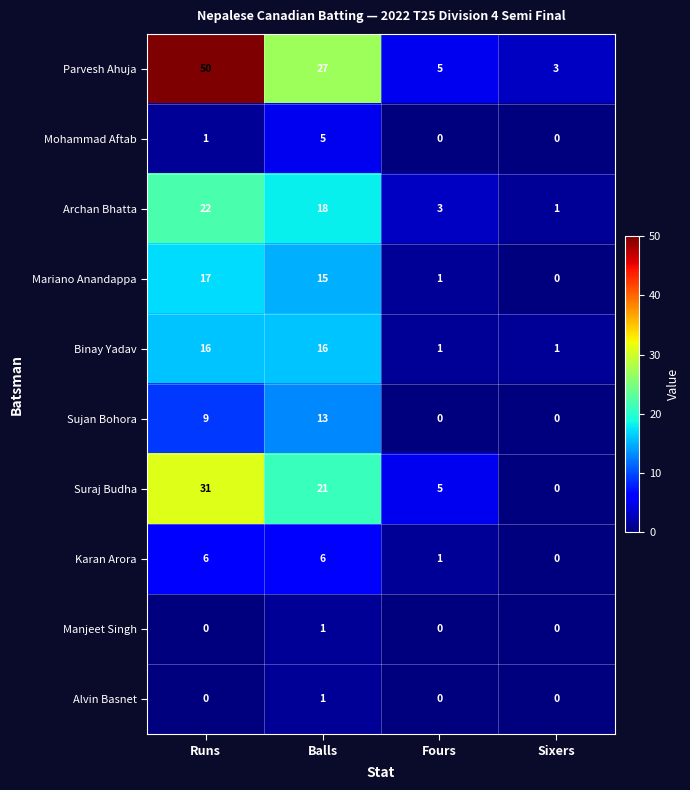

Which series has the largest total across all categories?

Parvesh Ahuja